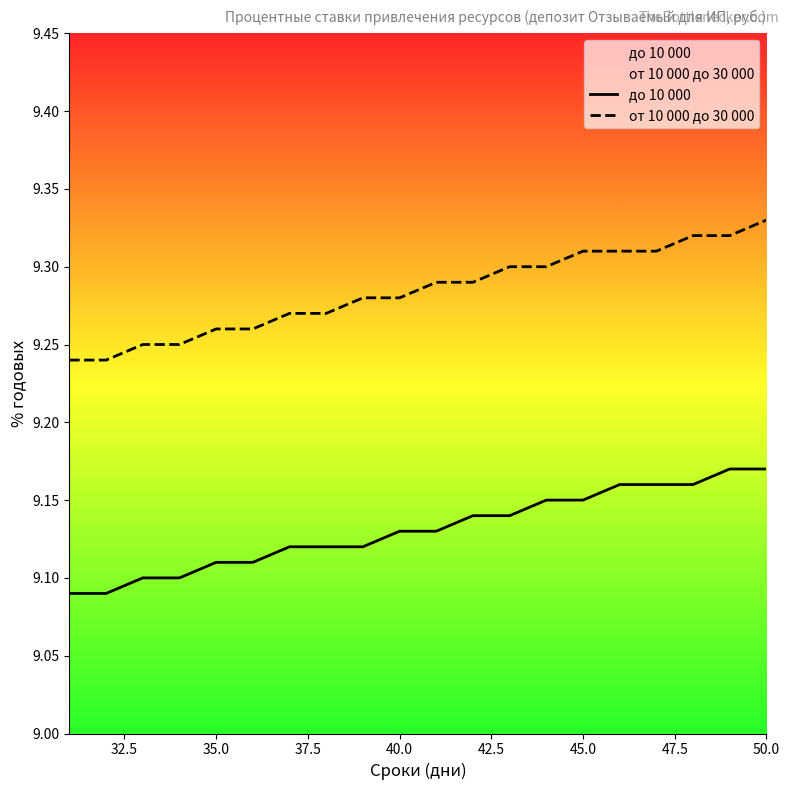

Rank the series by their maximum value, from highest to lowest.

от 10 000 до 30 000, до 10 000